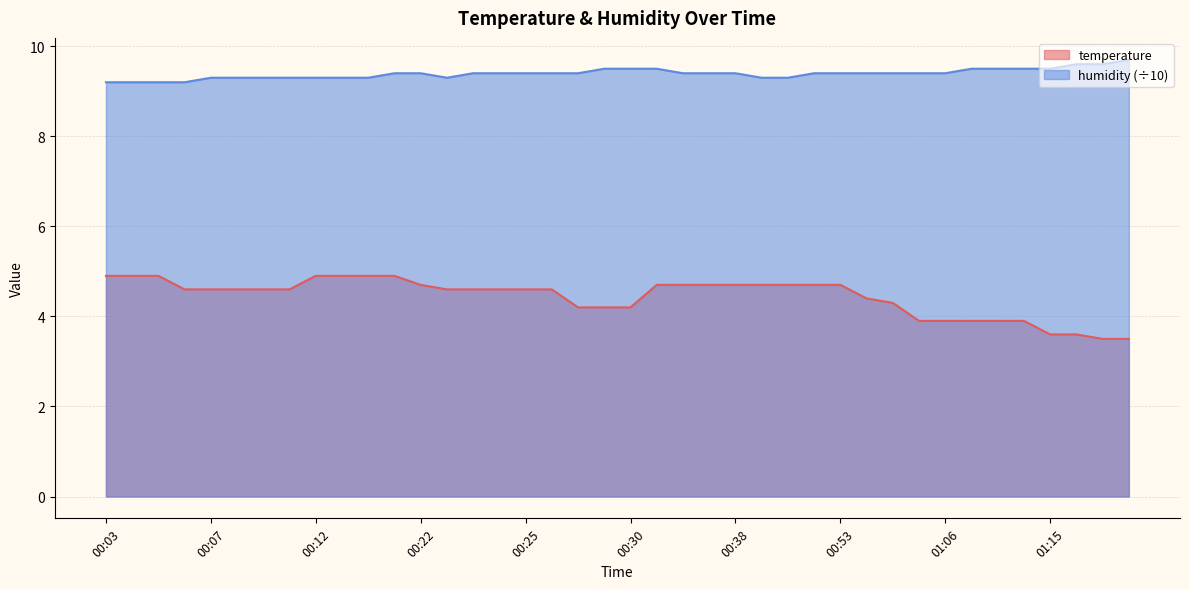

List the series in order of their overall mean, lowest first.

temperature, humidity (÷10)